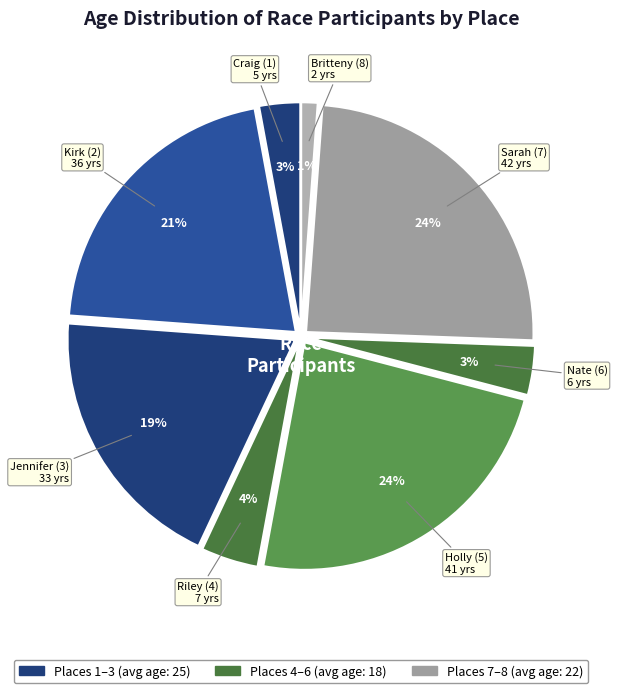

To the nearest percent, what is the combined percentage of Holly (5) and Britteny (8)?

25%